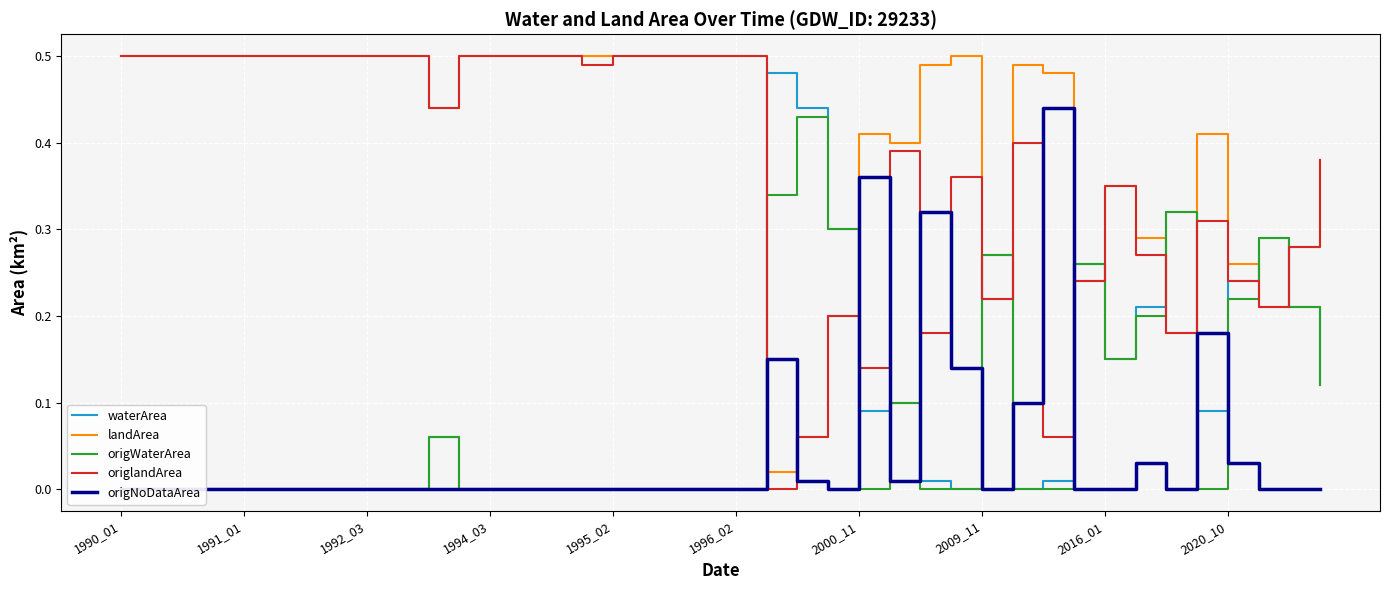

After their last crossing, which series has the higher values: origlandArea or waterArea?

origlandArea